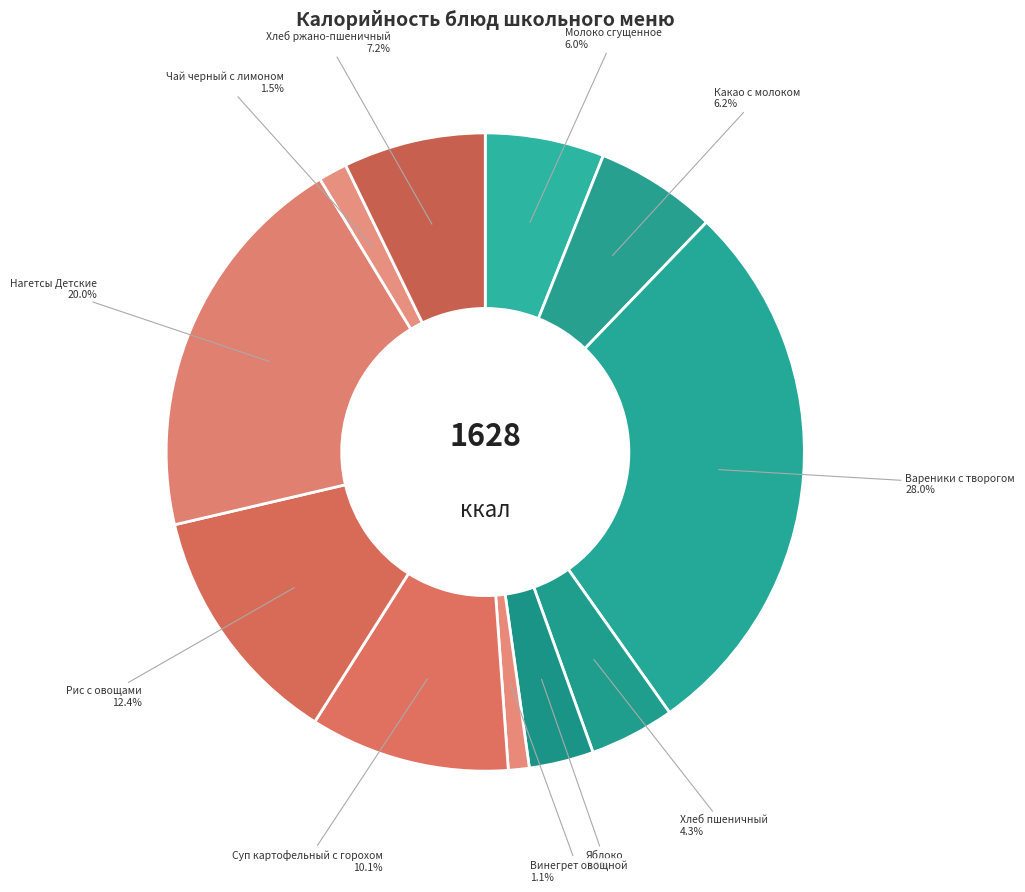

True or false: Винегрет овощной accounts for 11% of the total.

False